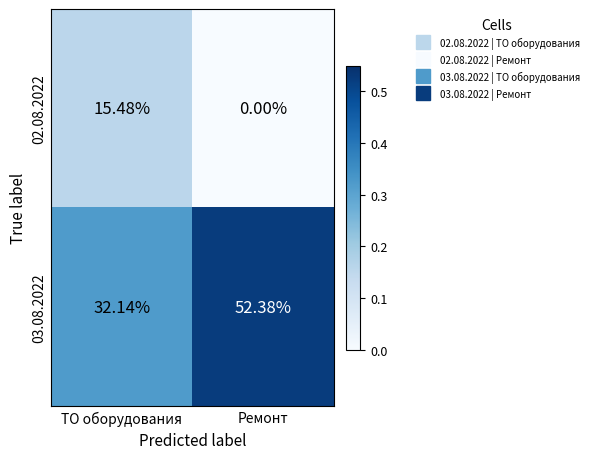

At which category is the sum across all series the highest?

Ремонт